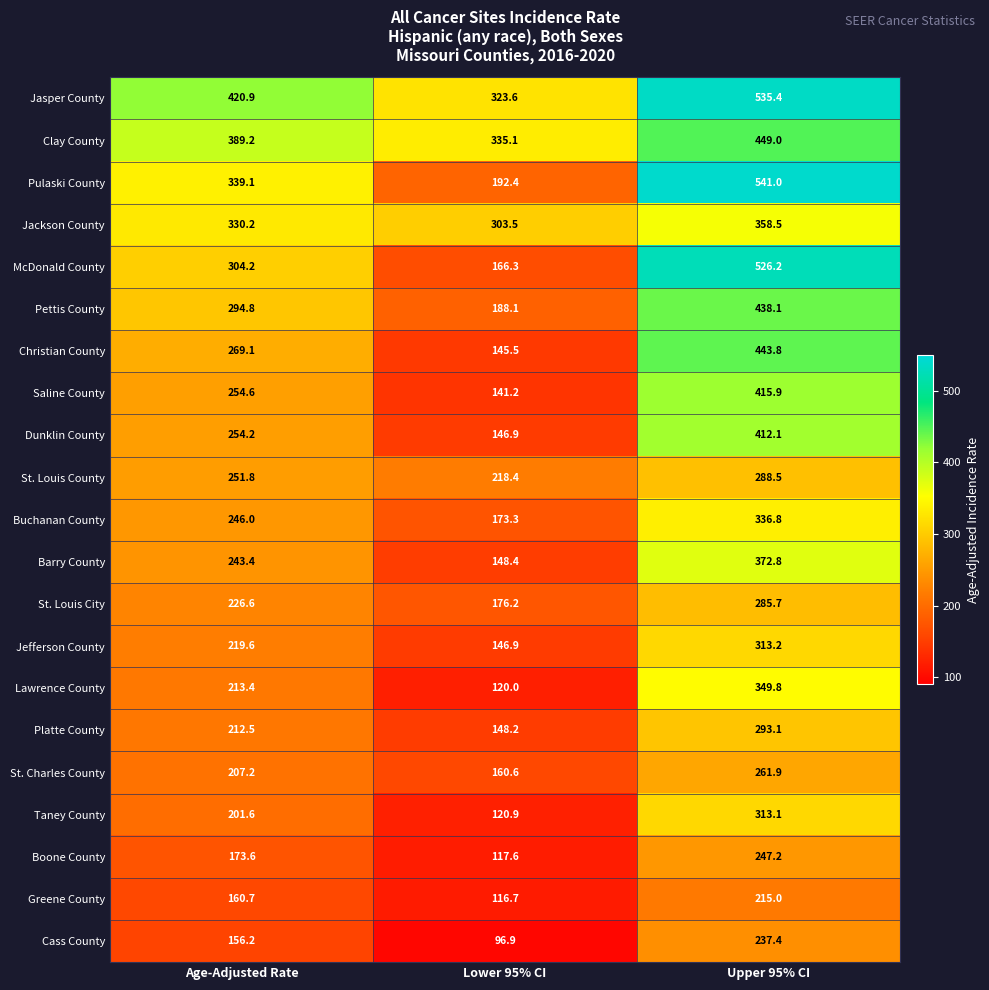

The value of Buchanan County at Upper 95% CI is 142.2. True or false?

False